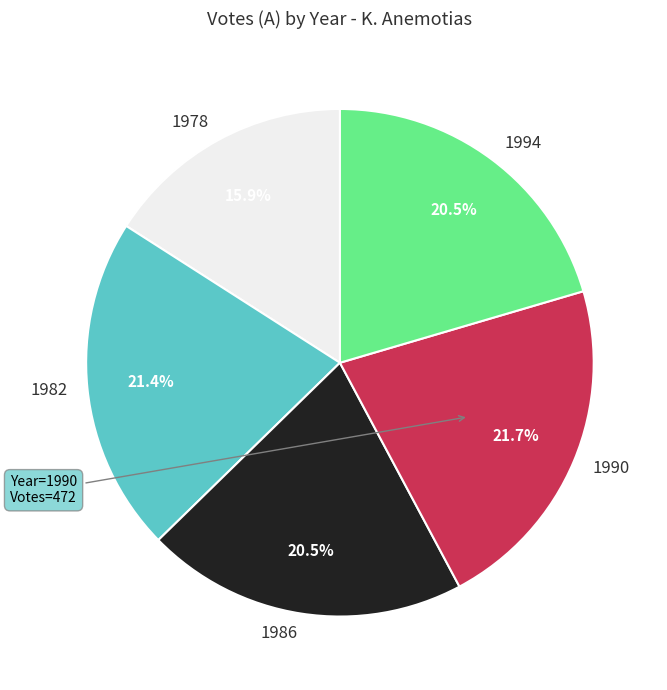

Is there any slice that represents more than half of the pie?

No